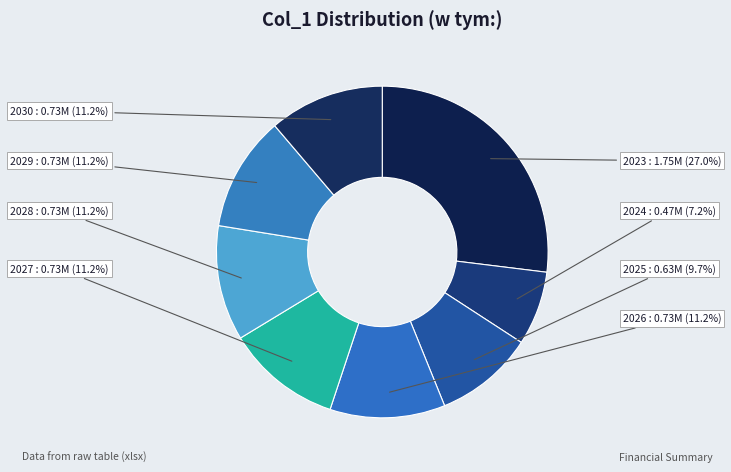

Which slice is the smallest?

2024